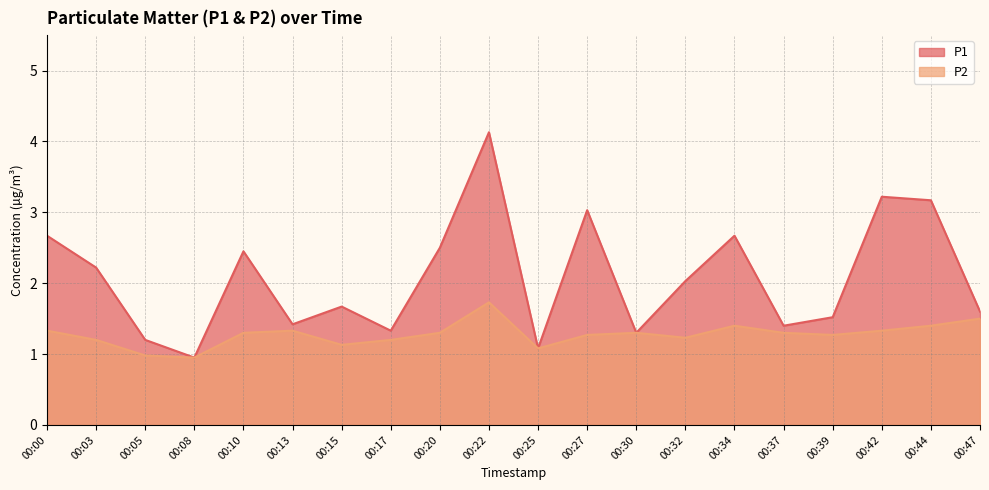

Reading left to right, extract all data points from this chart.

P1: 2.7	2.2	1.2	0.9	2.5	1.4	1.7	1.3	2.5	4.1	1.1	3.0	1.3	2.0	2.7	1.4	1.5	3.2	3.2	1.6
P2: 1.3	1.2	1.0	0.9	1.3	1.3	1.1	1.2	1.3	1.7	1.1	1.3	1.3	1.2	1.4	1.3	1.3	1.3	1.4	1.5